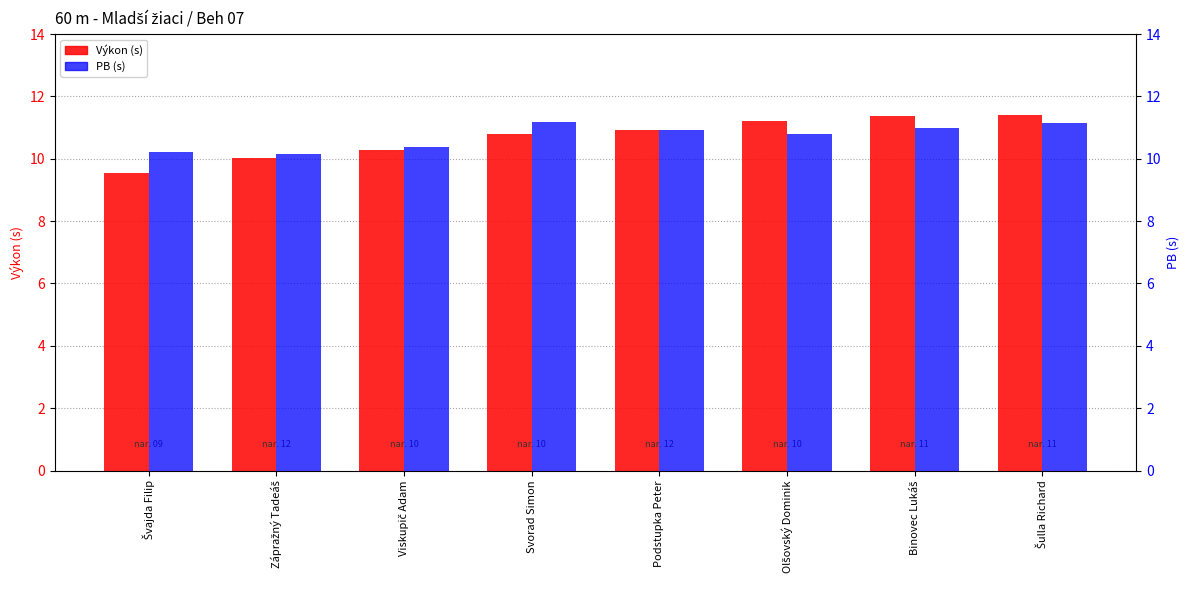

What position from the right is Olšovský Dominik?

3